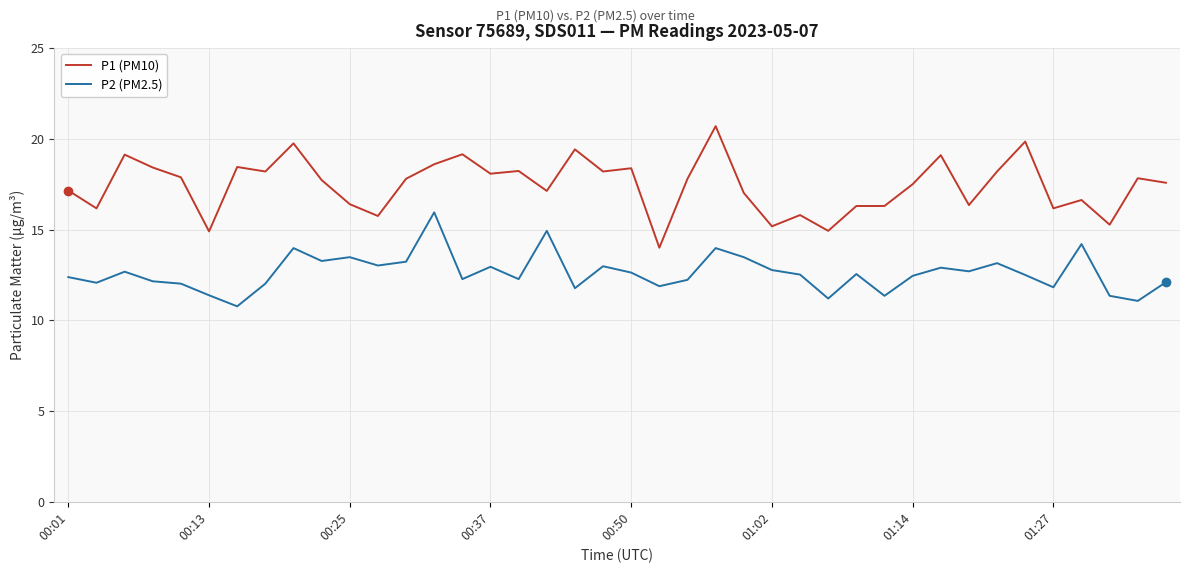

True or false: P1 (PM10) and P2 (PM2.5) cross at least once.

False